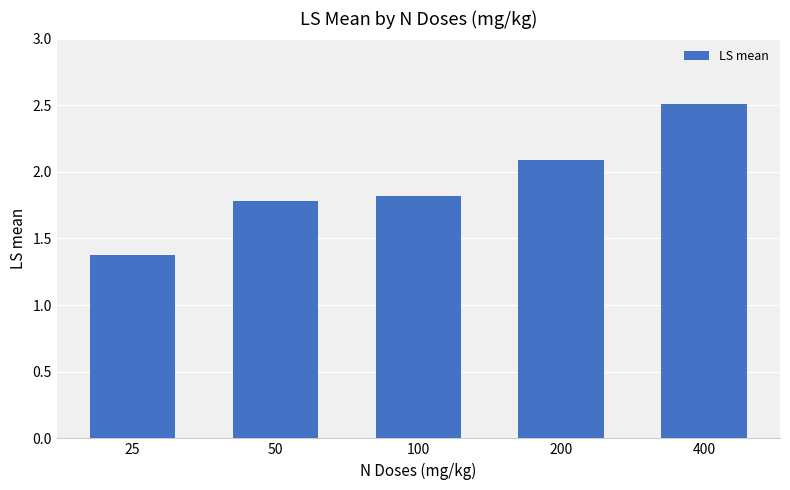

List the labels in order of value, largest first.

400, 200, 100, 50, 25